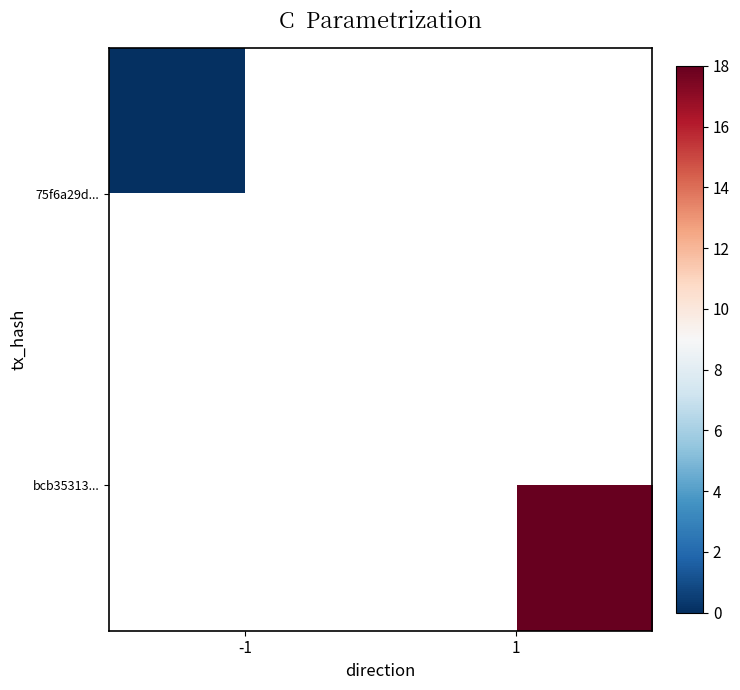

Is the value of 75f6a29d... at 1 greater than the value of bcb35313... at -1?

No